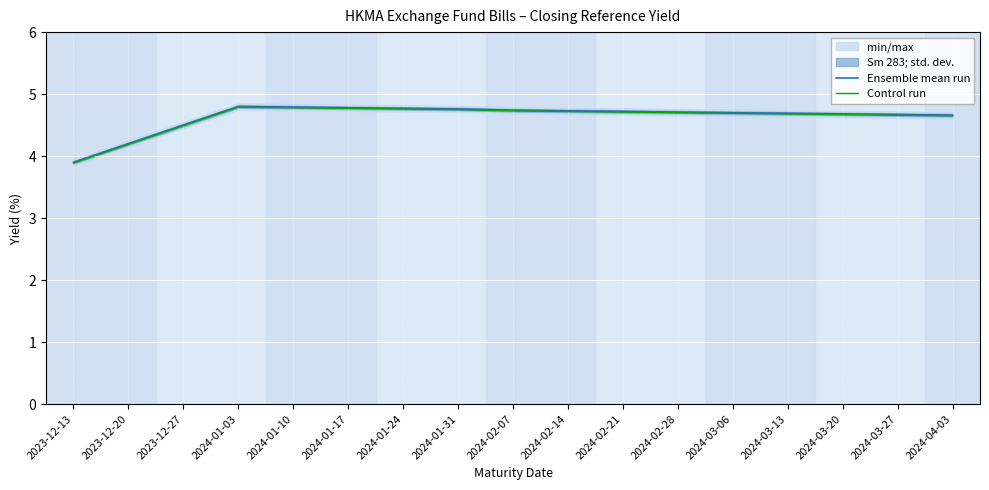

At which category does Control run reach its first local peak?

2024-01-03